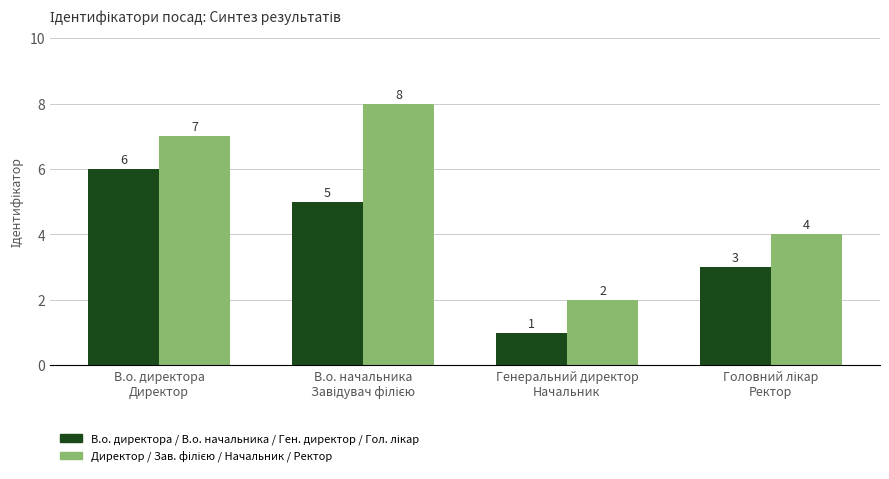

What is the total value across all series at Генеральний директор
Начальник?

3